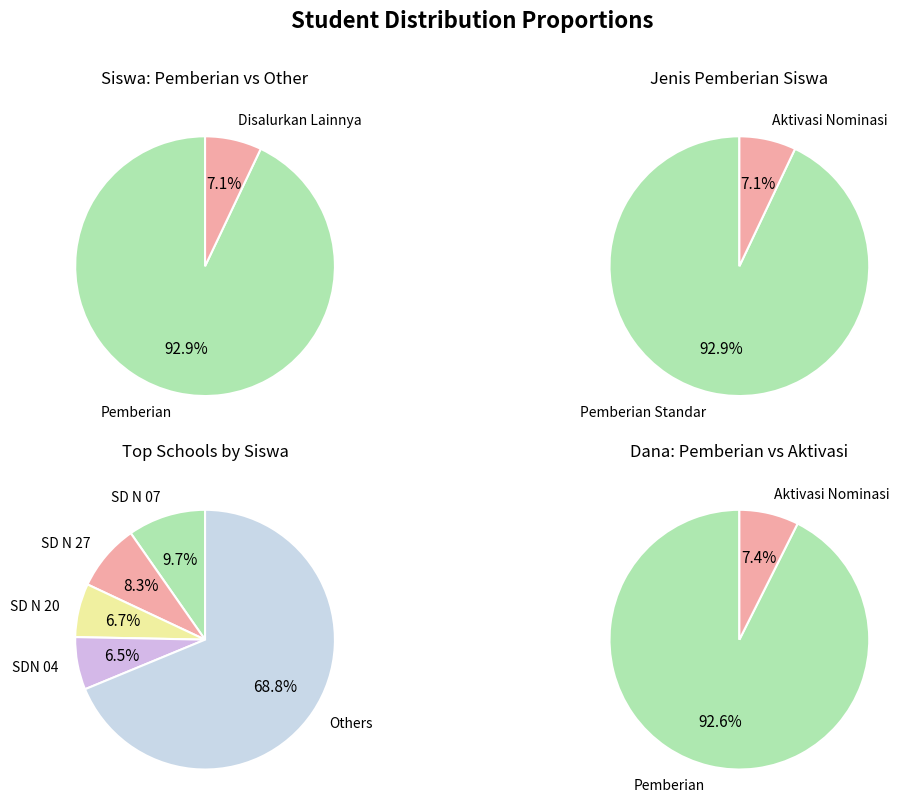

What percentage is the SD N 27 slice, to the nearest percent?

8%